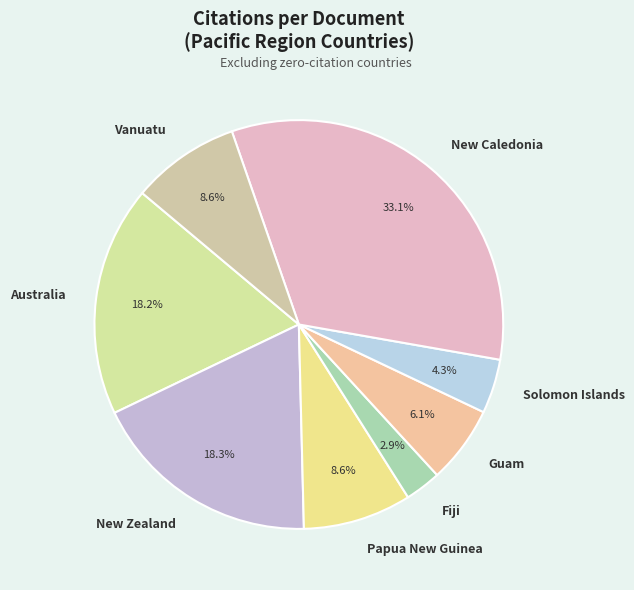

Does New Caledonia account for over 50% of the chart?

No